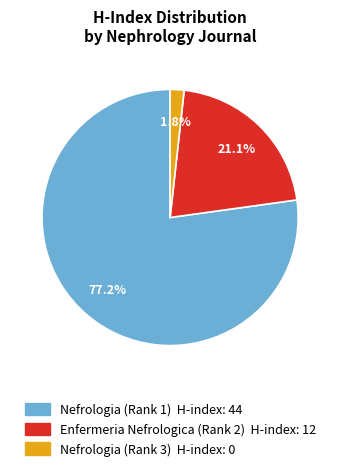

Which slice represents more than half of the pie?

Nefrologia (Rank 1)